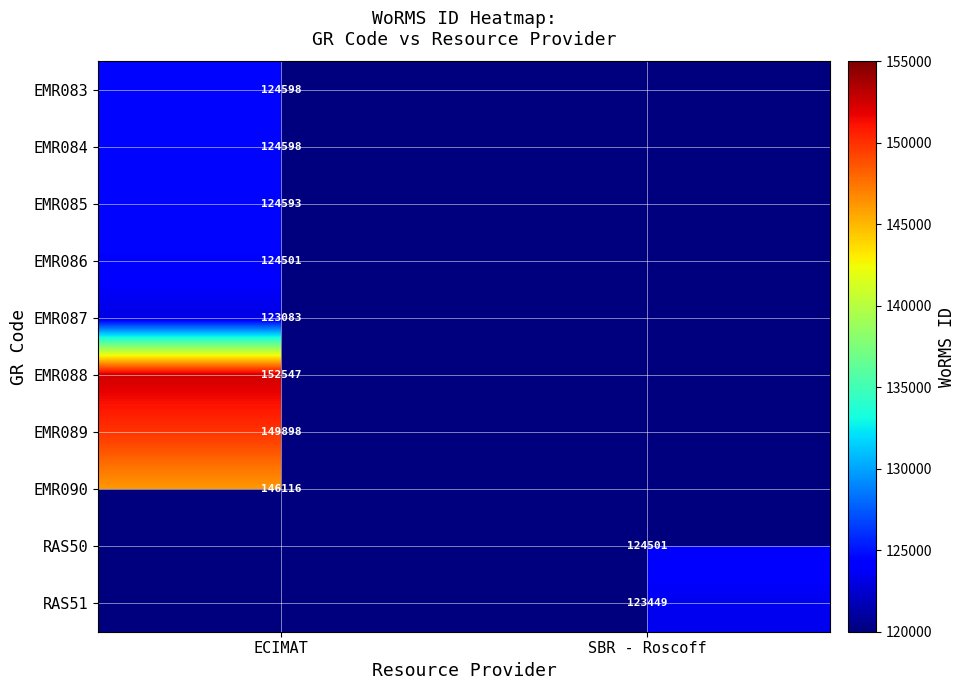

Is it true that EMR089 equals 94665 at ECIMAT?

False